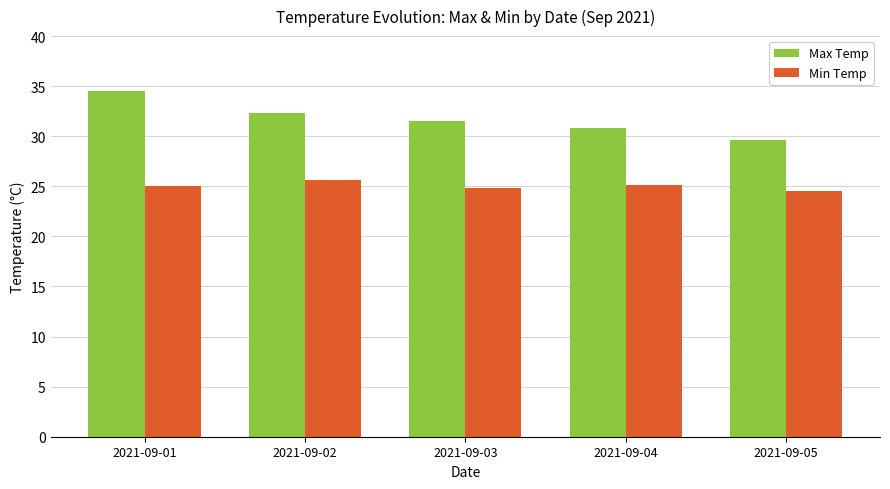

The value of Min Temp at 2021-09-02 is 12.8. True or false?

False